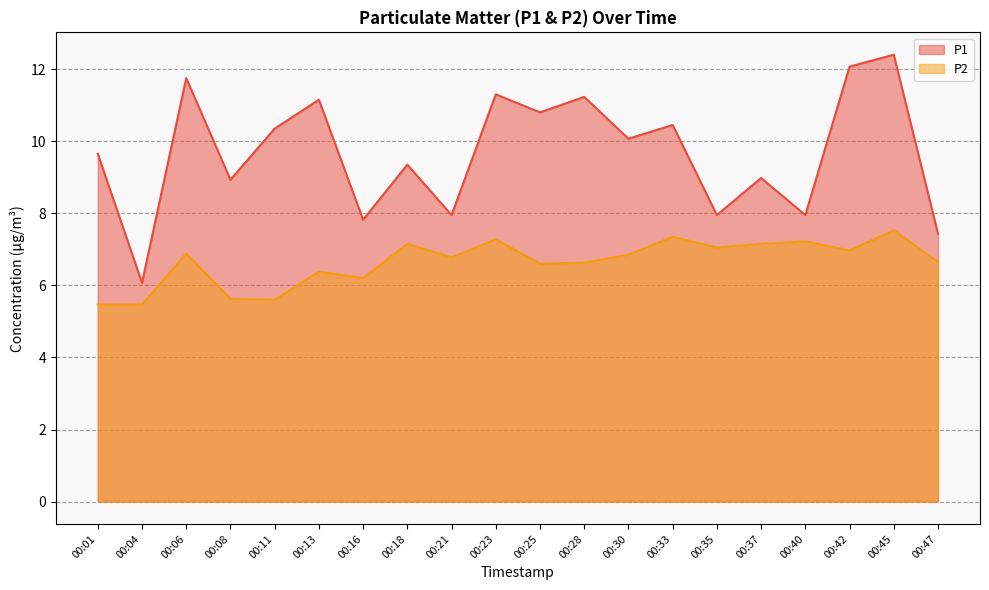

Which category has the highest value across all series?

00:45